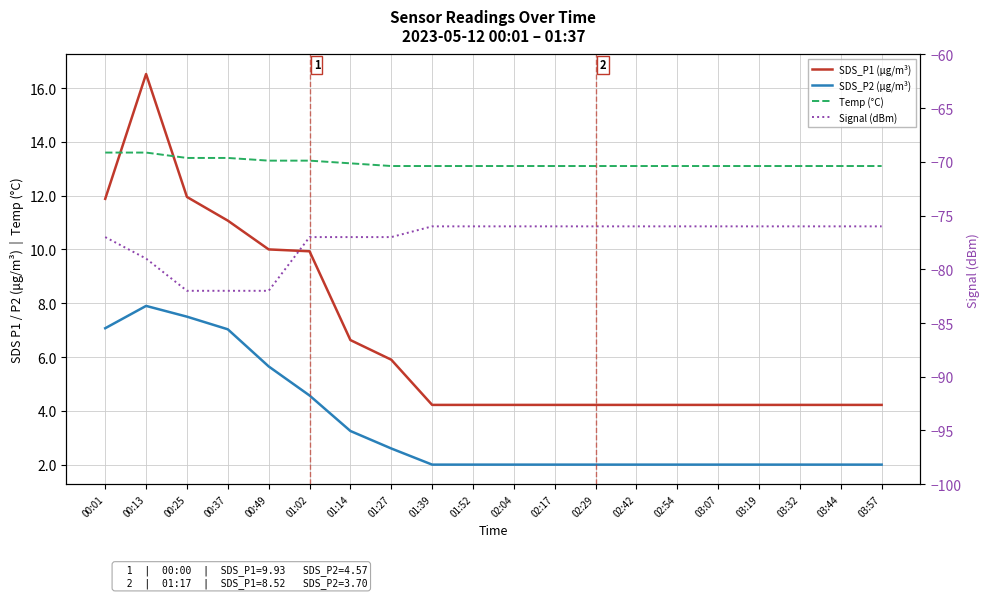

Count the Signal (dBm) values in the range -77 to -76.

16